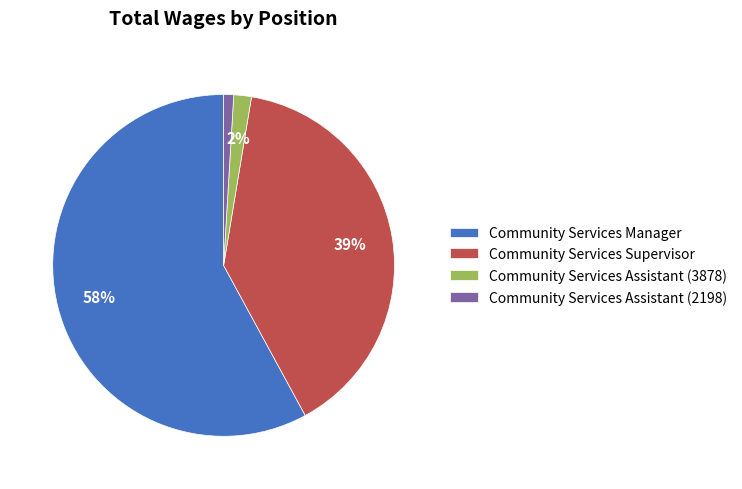

Is there a majority slice in this chart?

Yes